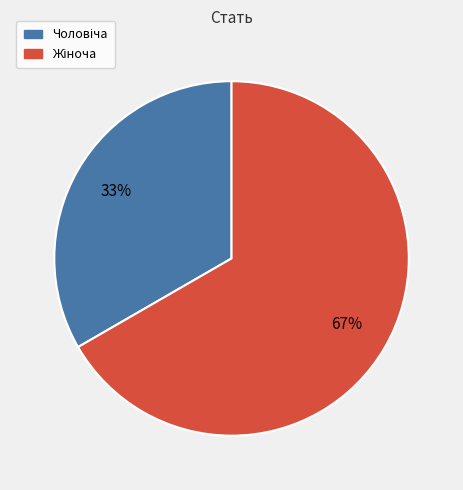

Is there any slice that represents more than half of the pie?

Yes